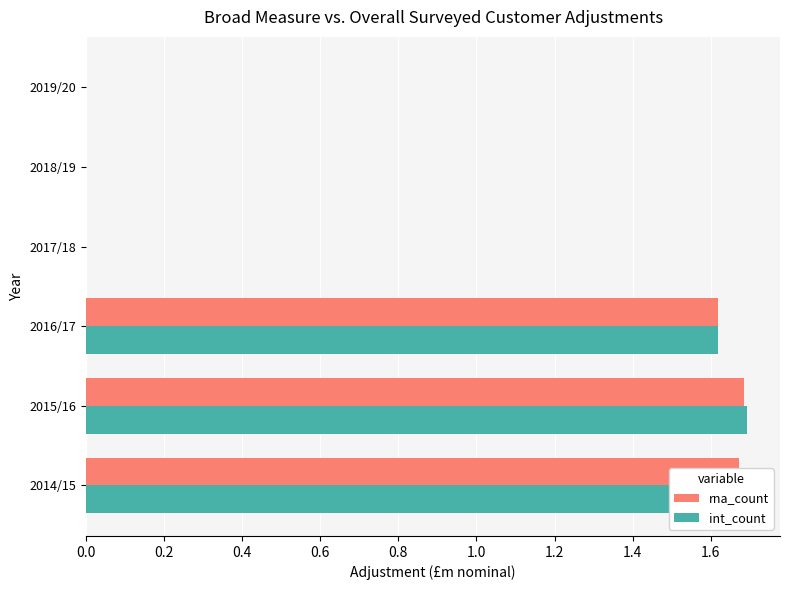

True or false: int_count has a value of -1.2 at 2018/19.

False